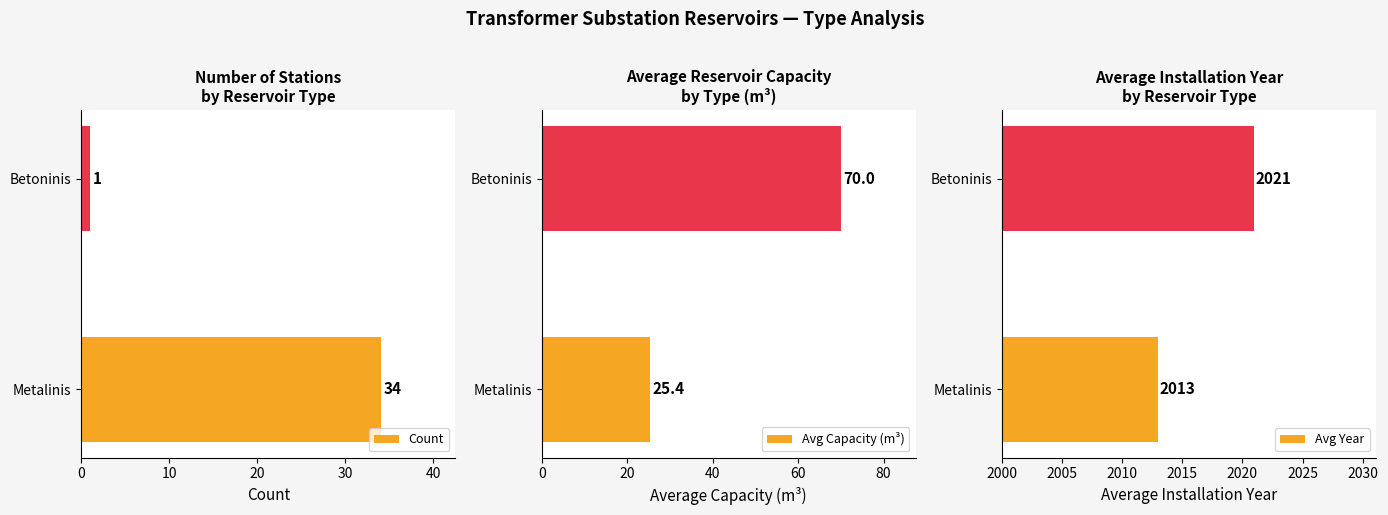

List the labels in order of Avg Year value, smallest first.

Metalinis, Betoninis